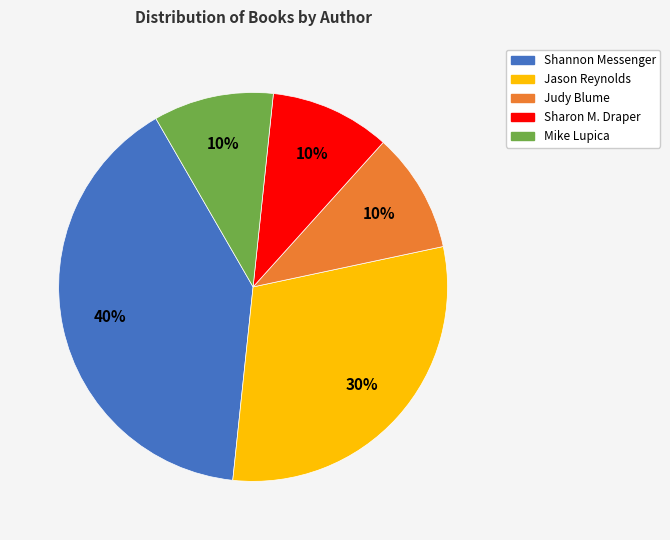

Is there any slice that represents more than half of the pie?

No